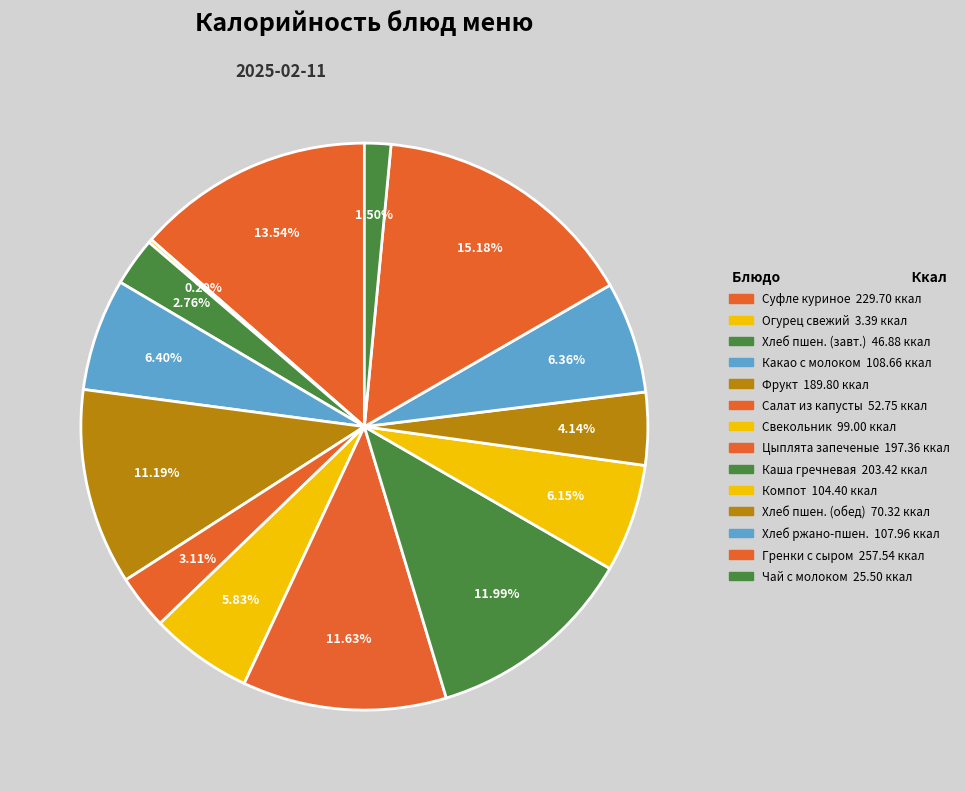

To the nearest percent, what is the average slice percentage?

7%